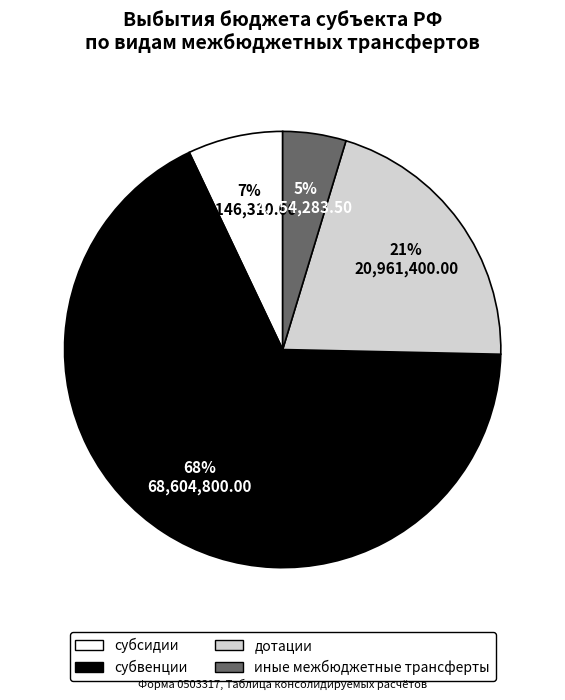

What is the smallest slice in the pie chart?

иные межбюджетные трансферты